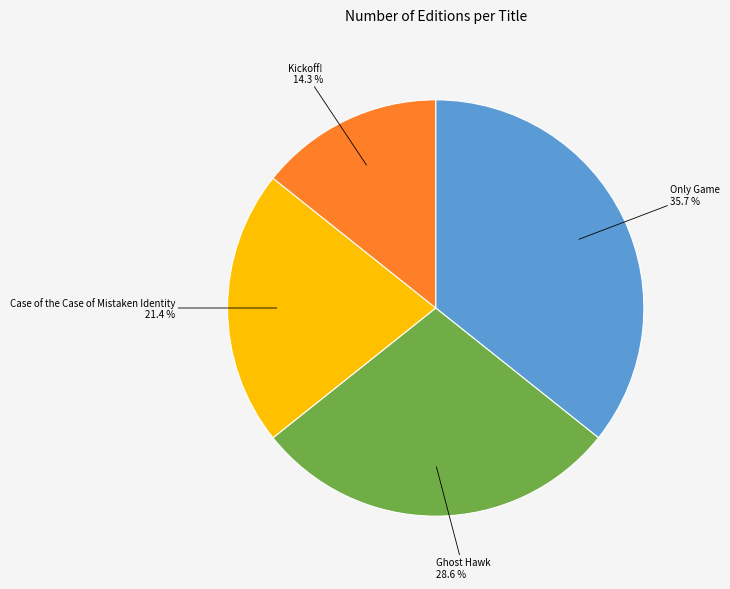

True or false: Ghost Hawk accounts for 29% of the total.

True